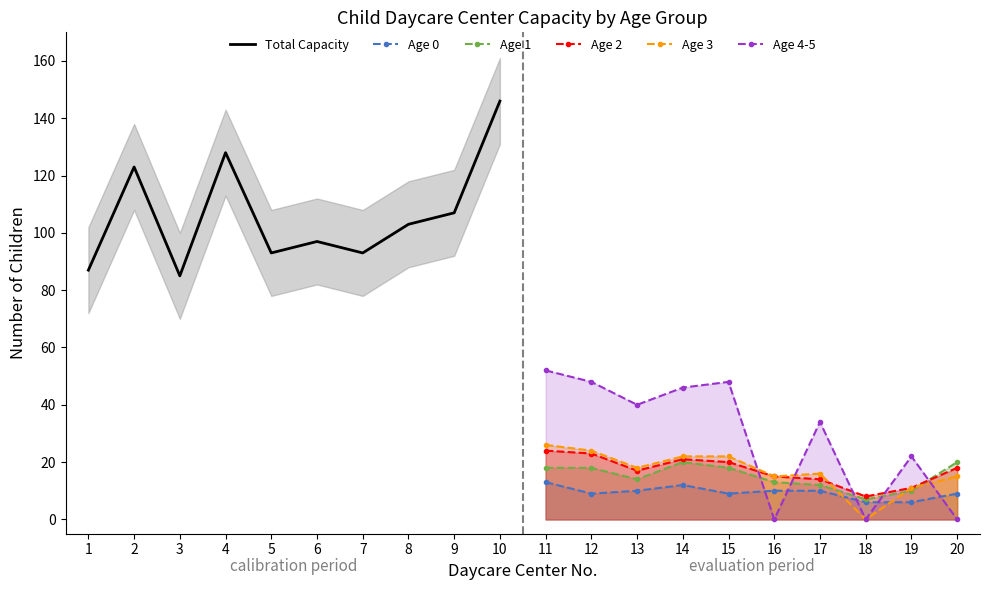

How many data points in Age 4-5 are less than 40?

5